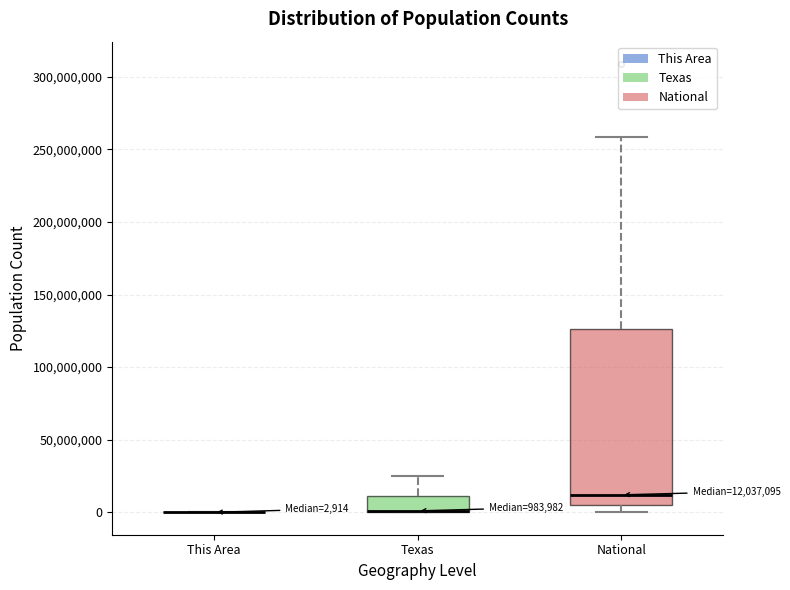

Which box is the tallest, from its lower edge to its upper edge?

National